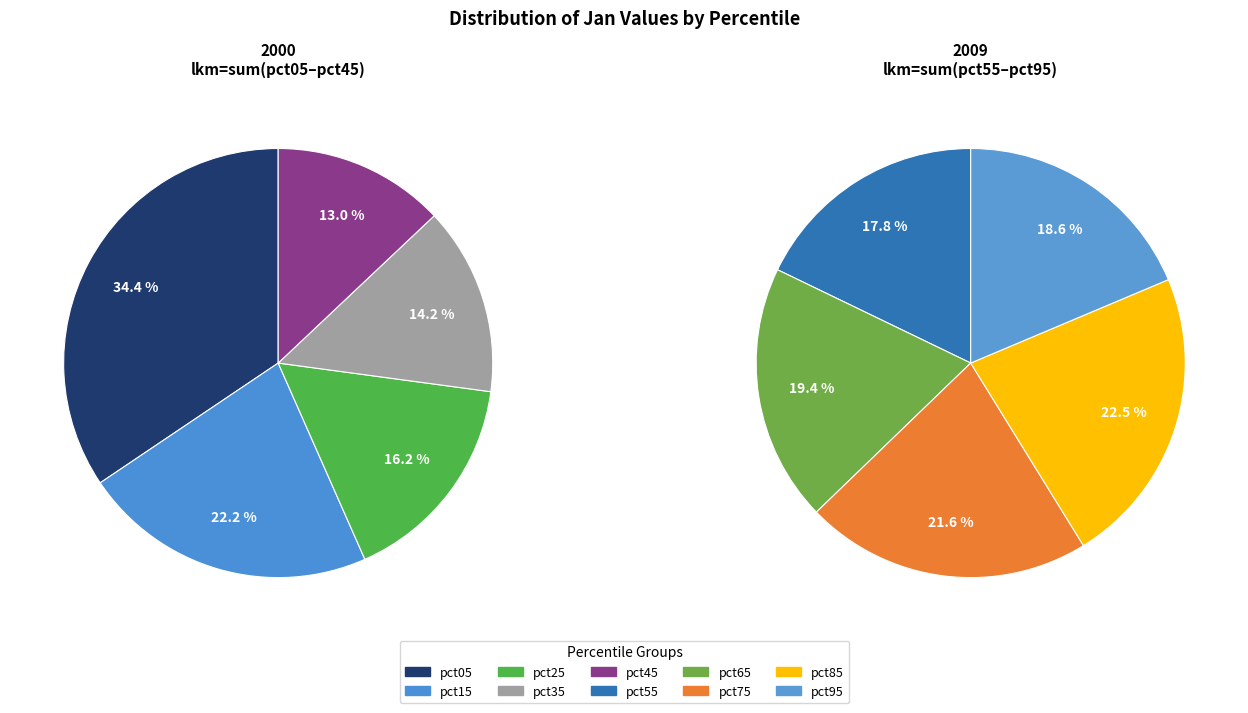

Between pct05 and pct95, which is larger?

pct05